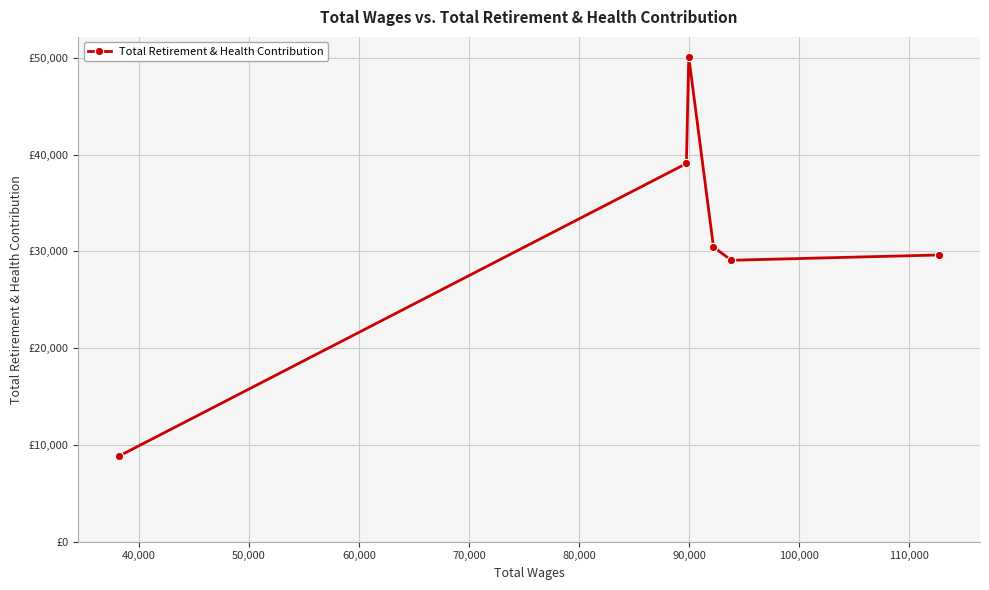

What is the greatest value displayed?

50105